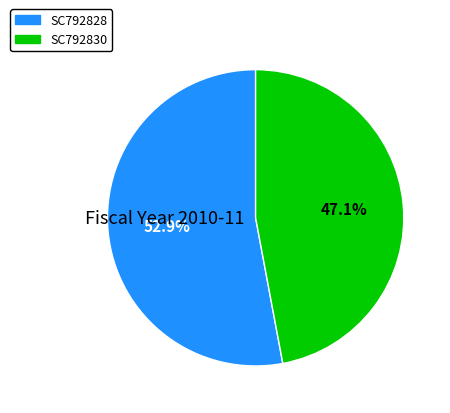

What is the ratio of the value at SC792830 to the value at SC792828?

0.9